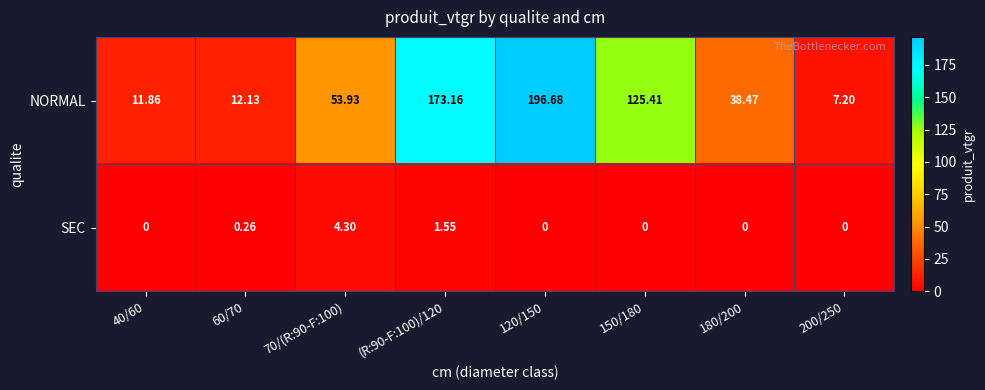

At (R:90-F:100)/120, list the series in order from smallest to largest.

SEC, NORMAL